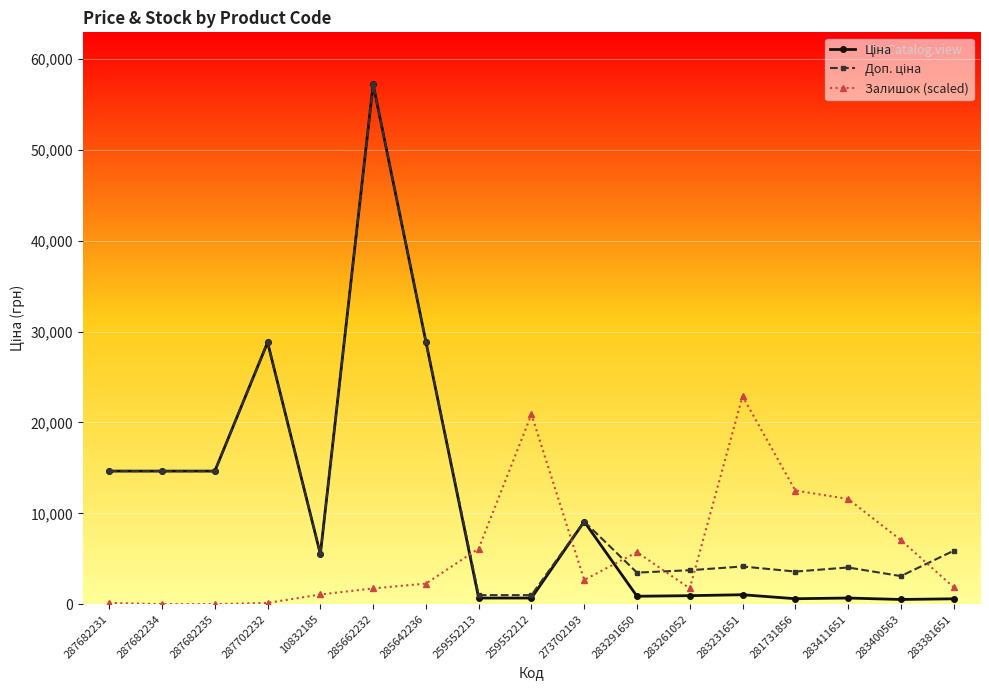

How many lines are shown in the chart?

3